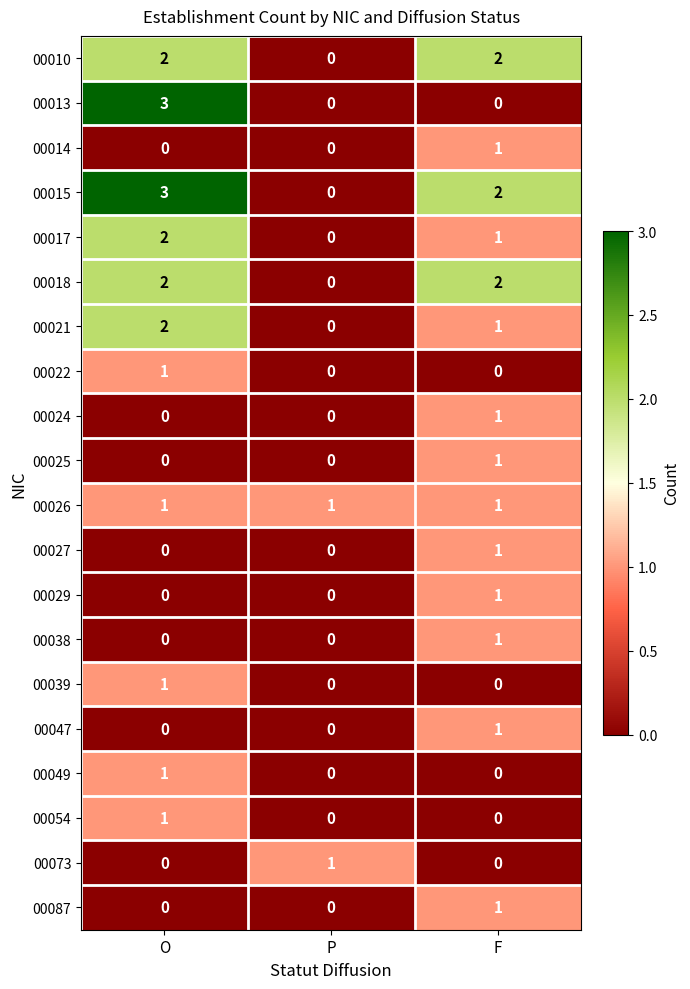

At which category is the sum across all series the highest?

O